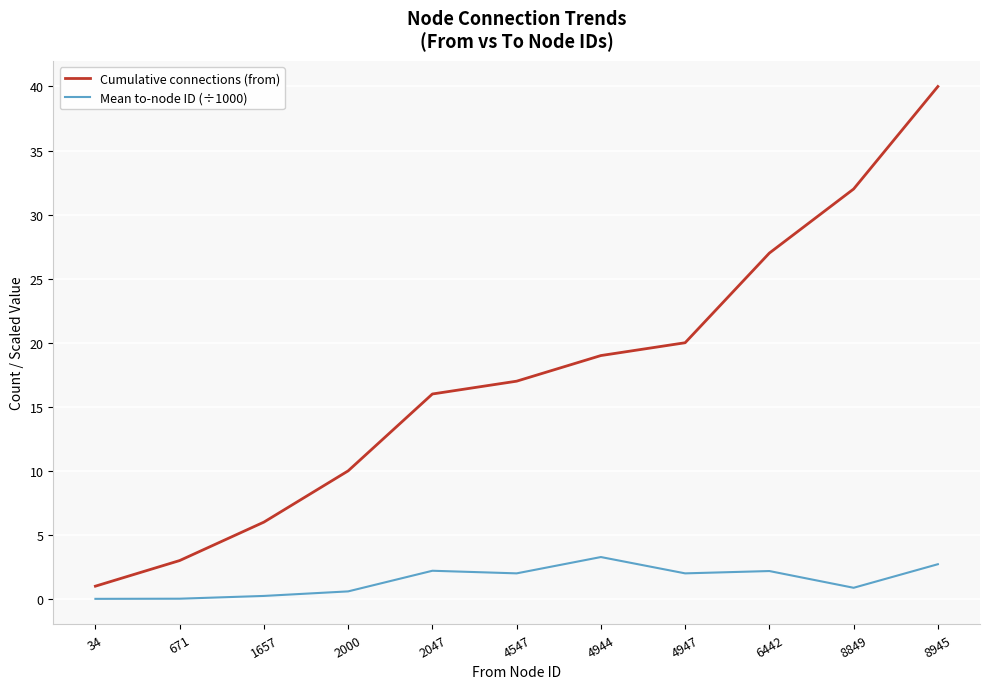

How many lines are shown in the chart?

2